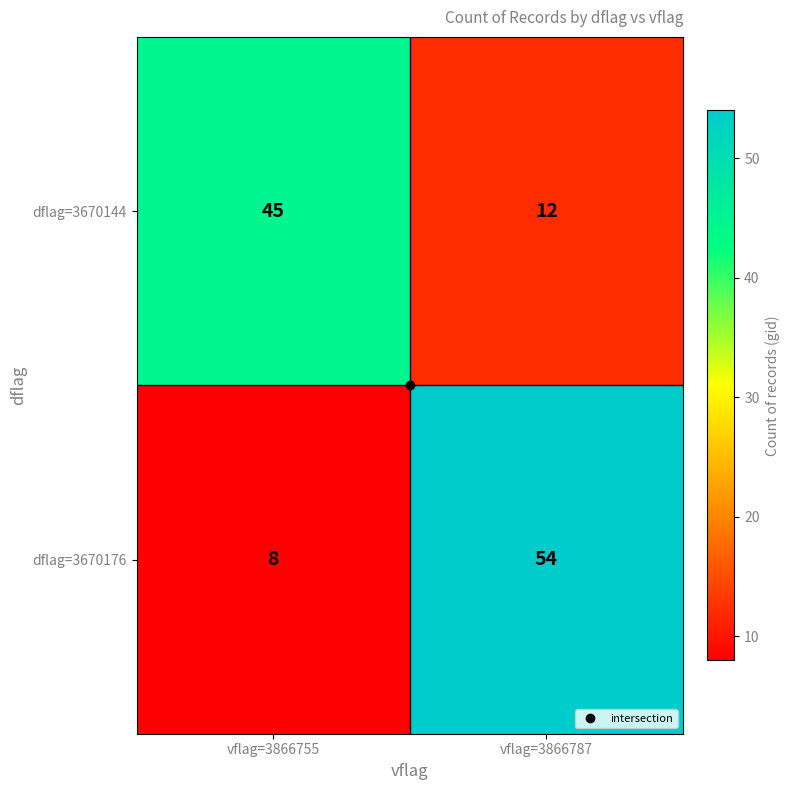

Which series has the largest total across all categories?

dflag=3670176